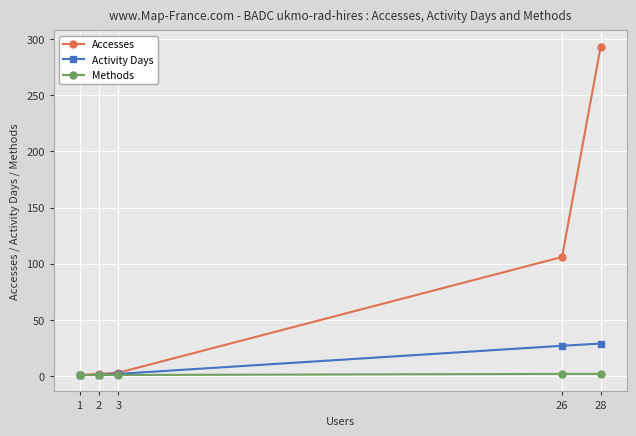

Which series has the largest range (max minus min)?

Accesses